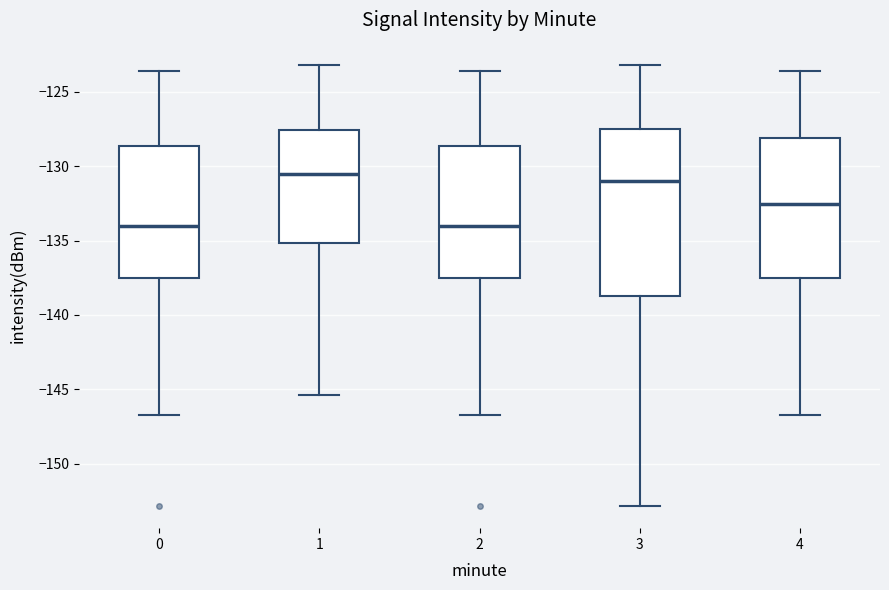

Where does the upper whisker of the box at x = 0 end on the y-axis? The values are not printed on the chart, so give them approximately, as read against the axis.

-123.5